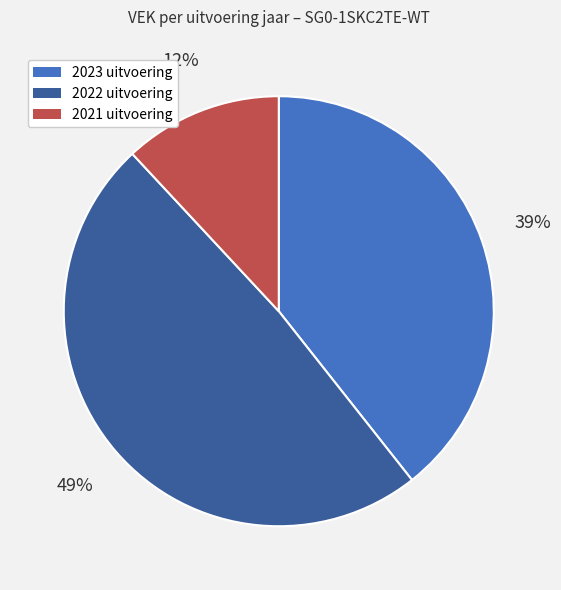

Is there any slice that represents more than half of the pie?

No